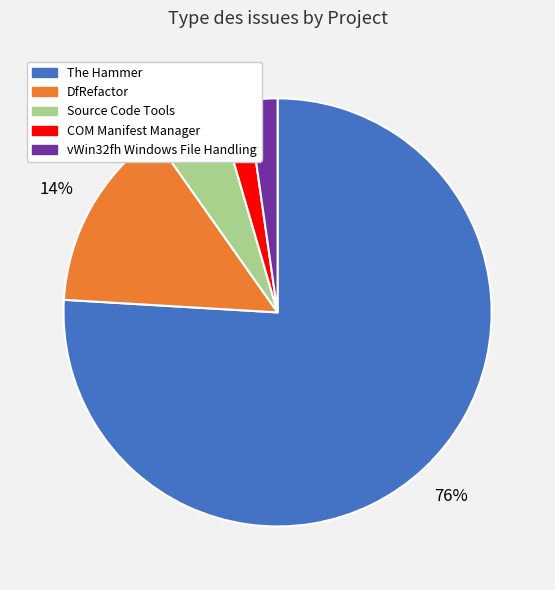

What is the largest slice in the pie chart?

The Hammer